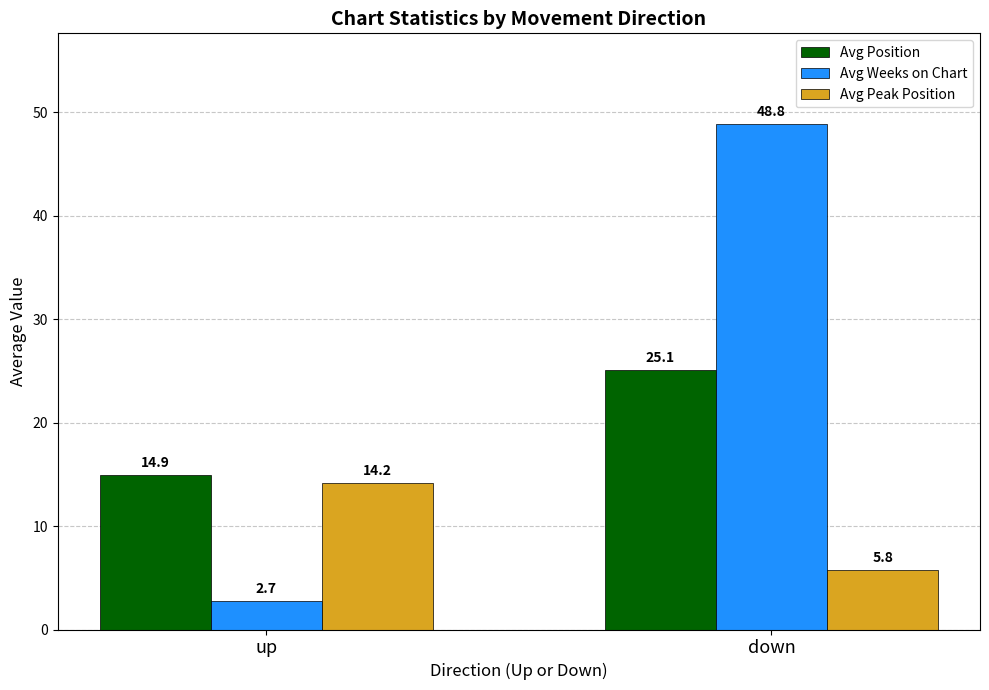

At down, list the series in order from smallest to largest.

Avg Peak Position, Avg Position, Avg Weeks on Chart